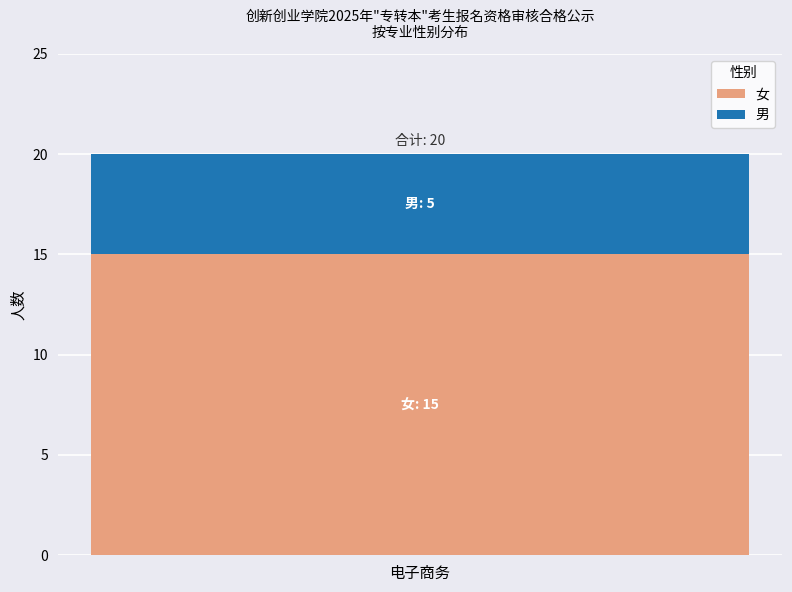

List the labels in order of 女 value, smallest first.

电子商务